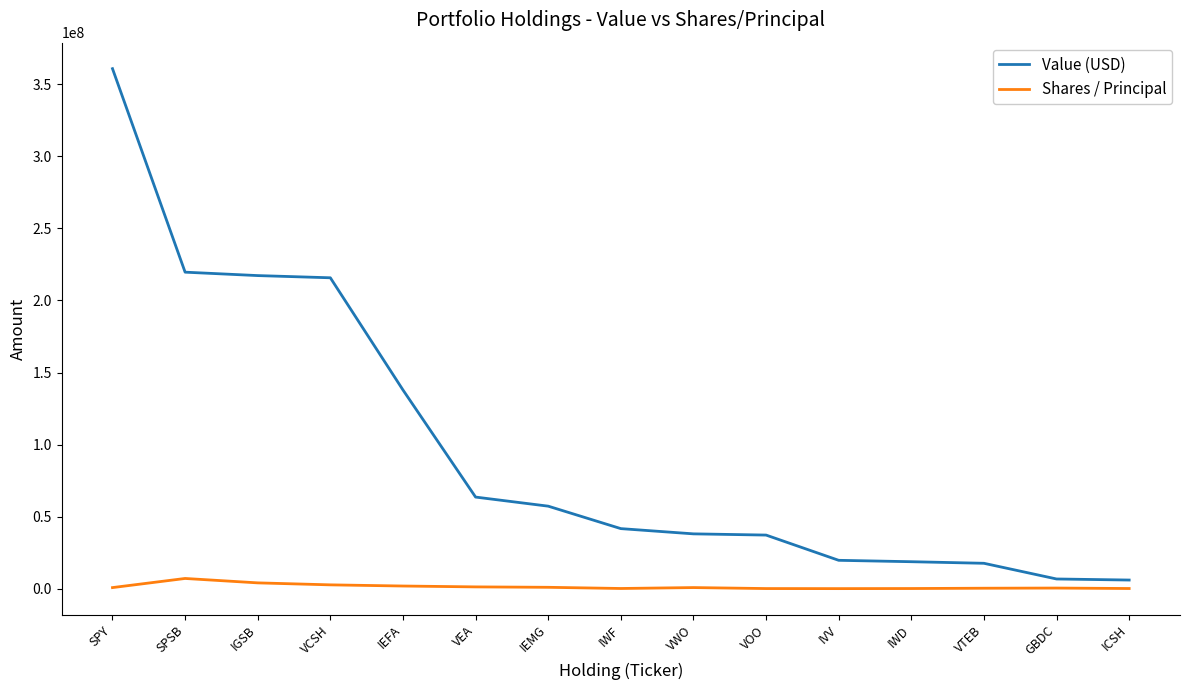

What are all the series names shown in the legend?

Value (USD), Shares / Principal